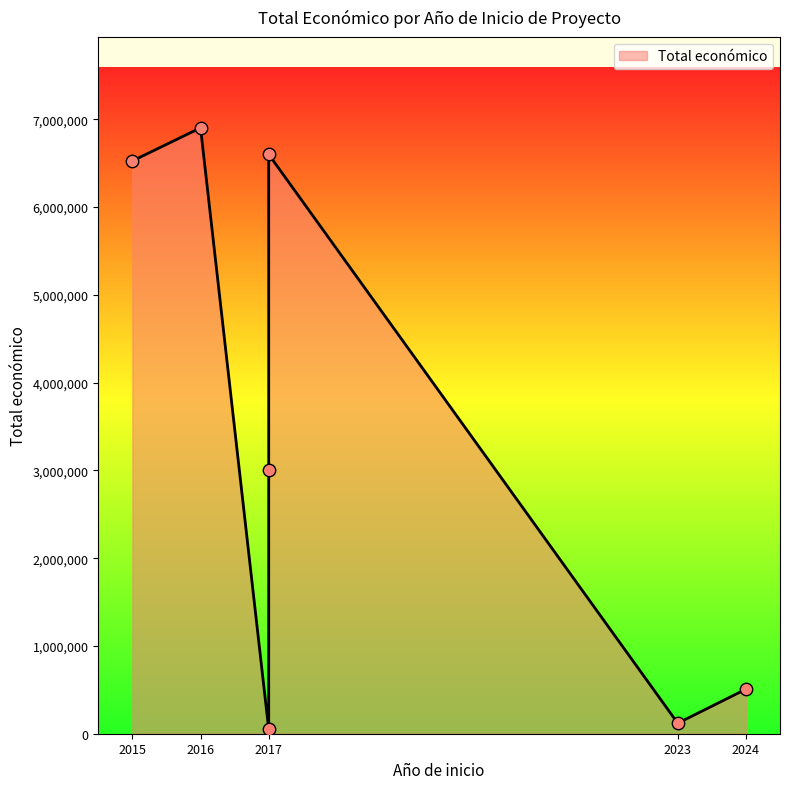

What is the ratio of the value at 2017 to the value at 2023?

0.4